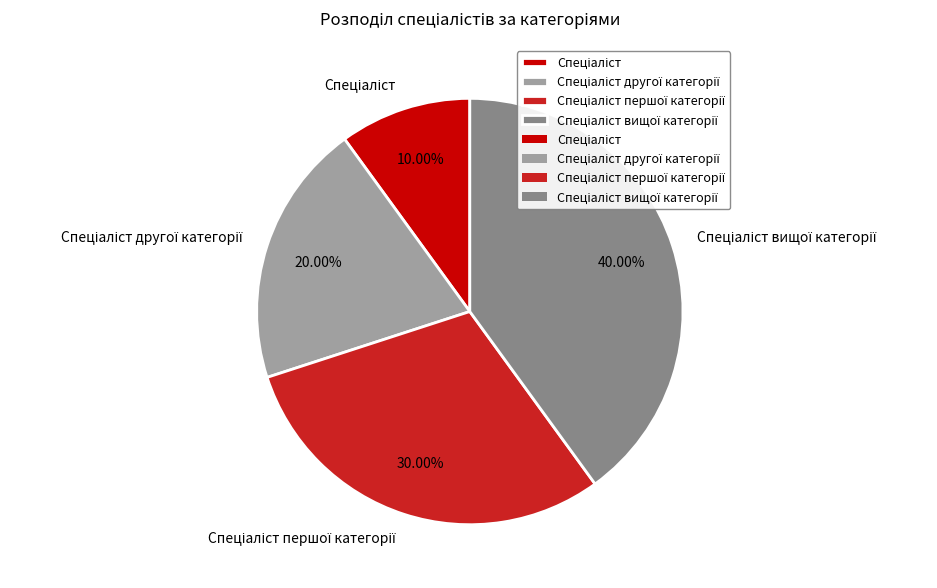

Does any single category account for the majority?

No